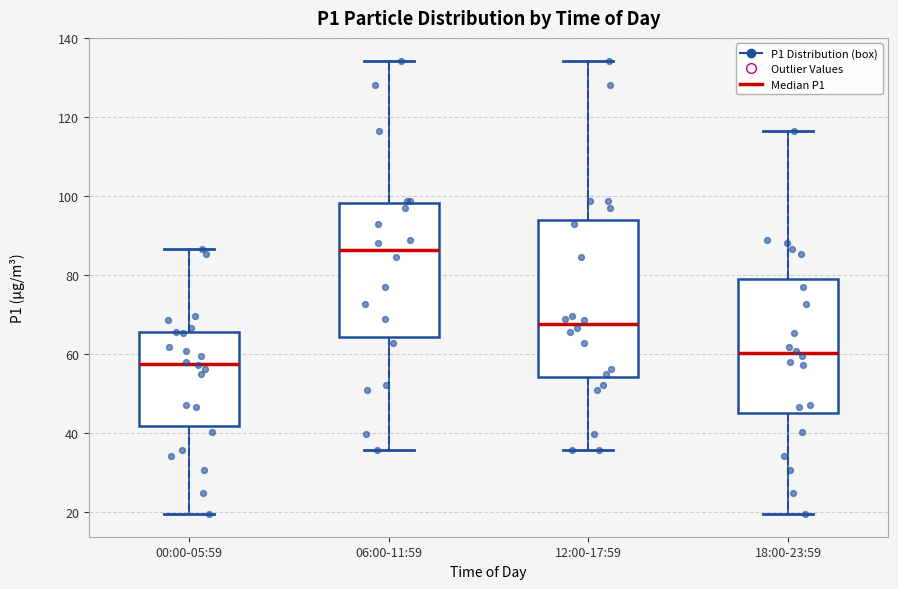

Reading left to right, read every box against the y-axis: the position of its median line, the range the box covers, and the ends of its whiskers. The values are not printed on the chart, so give them approximately, as read against the axis.

00:00-05:59: median 58, box 42 to 66, whiskers 20 to 86
06:00-11:59: median 86, box 64 to 98, whiskers 36 to 134
12:00-17:59: median 68, box 54 to 94, whiskers 36 to 134
18:00-23:59: median 60, box 46 to 80, whiskers 20 to 116